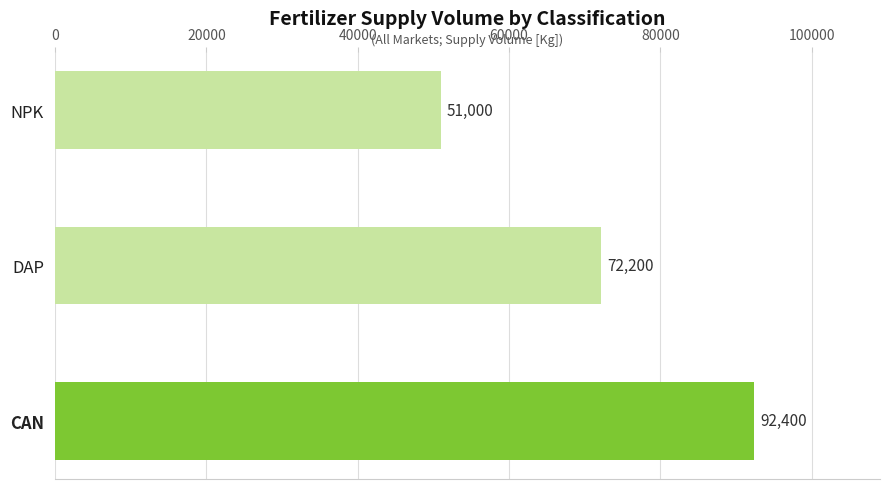

Where is the data nearest to the value 71700?

DAP